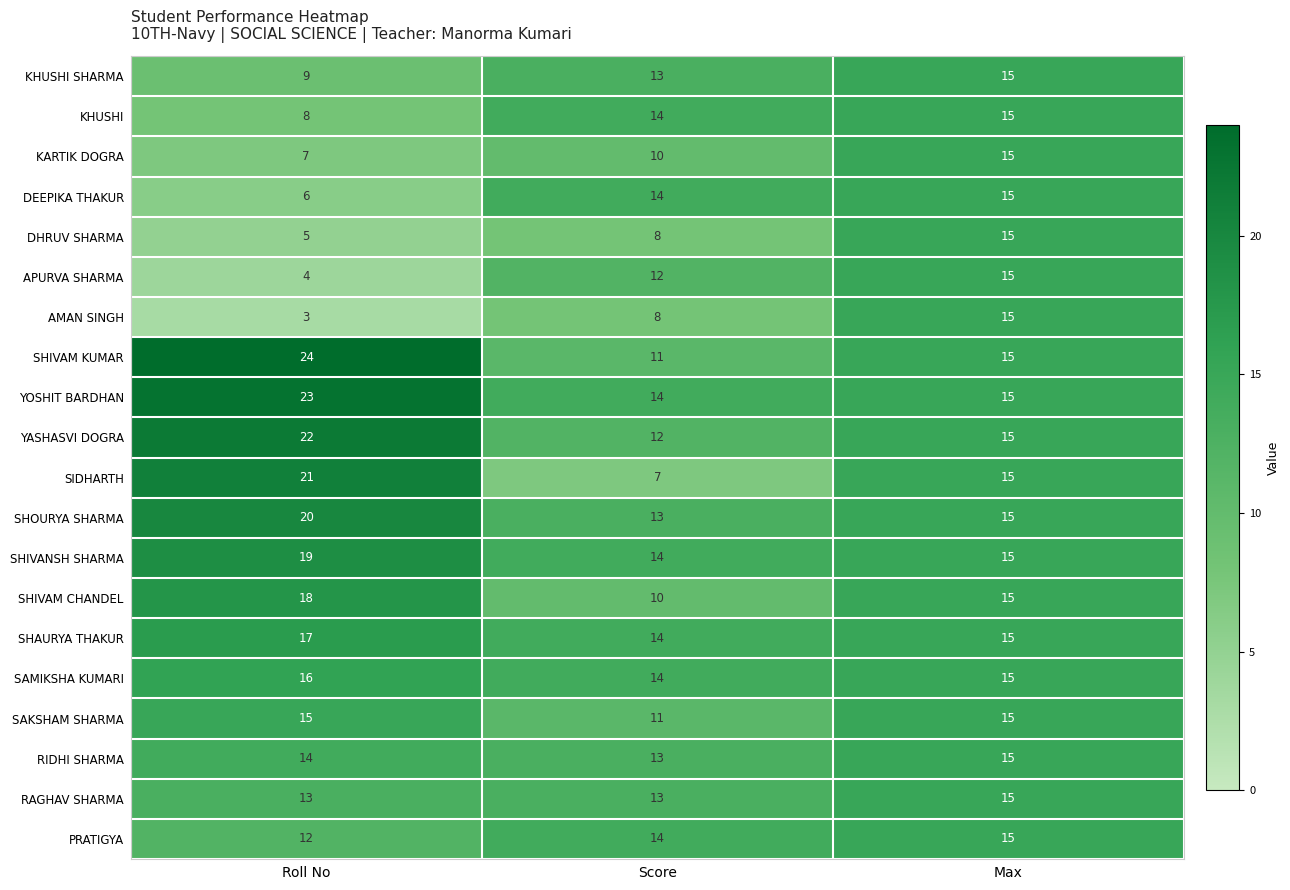

The value of AMAN SINGH at Max is 6. True or false?

False